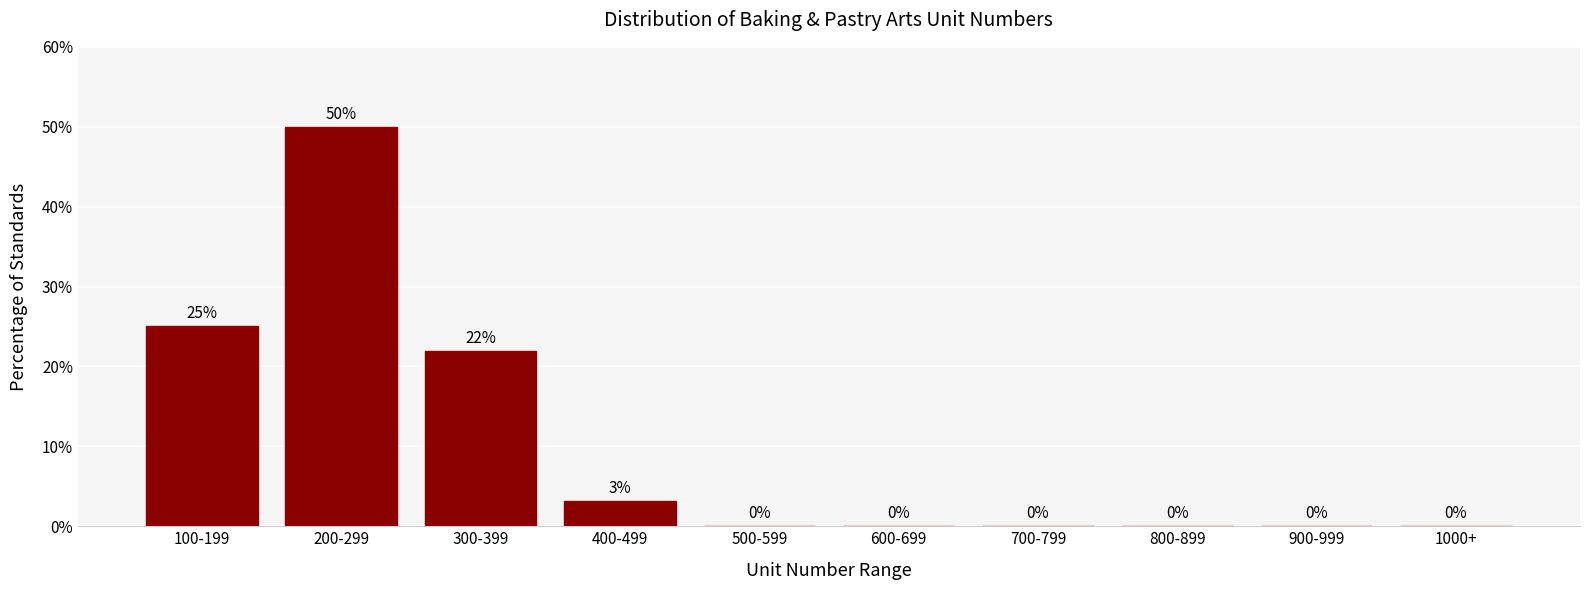

Which has a higher value, 700-799 or 200-299?

200-299